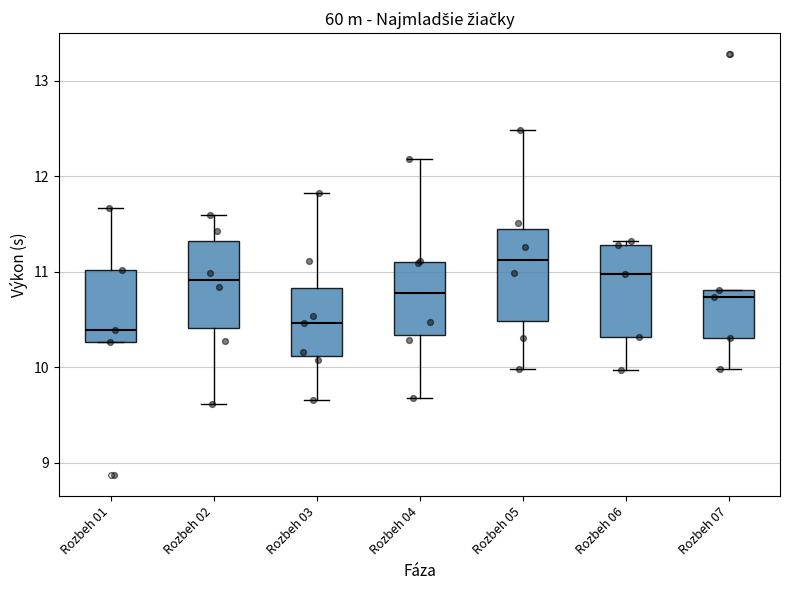

Reading left to right, read every box against the y-axis: the position of its median line, the range the box covers, and the ends of its whiskers. The values are not printed on the chart, so give them approximately, as read against the axis.

Rozbeh 01: median 10.4, box 10.3 to 11.0, whiskers 10.3 to 11.7
Rozbeh 02: median 10.9, box 10.4 to 11.3, whiskers 9.6 to 11.6
Rozbeh 03: median 10.5, box 10.1 to 10.8, whiskers 9.7 to 11.8
Rozbeh 04: median 10.8, box 10.3 to 11.1, whiskers 9.7 to 12.2
Rozbeh 05: median 11.1, box 10.5 to 11.4, whiskers 10.0 to 12.5
Rozbeh 06: median 11.0, box 10.3 to 11.3, whiskers 10.0 to 11.3 (just above the box's upper edge)
Rozbeh 07: median 10.7, box 10.3 to 10.8, whiskers 10.0 to 10.8